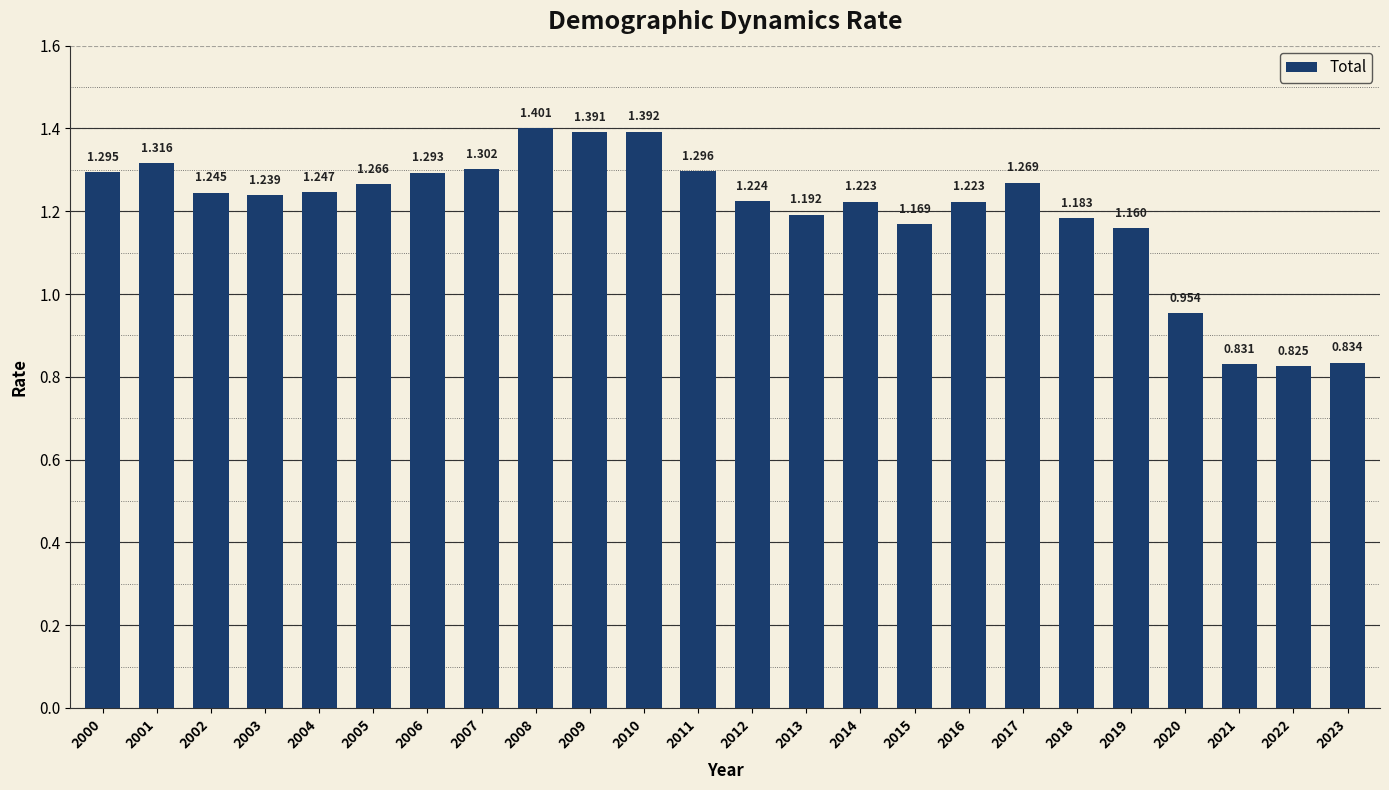

What is the difference between the maximum and minimum values?

0.6